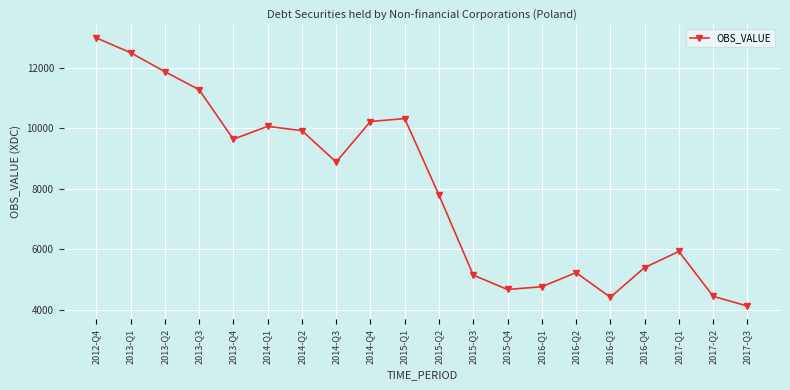

What is the value of the 1st point from the left?

12984.5